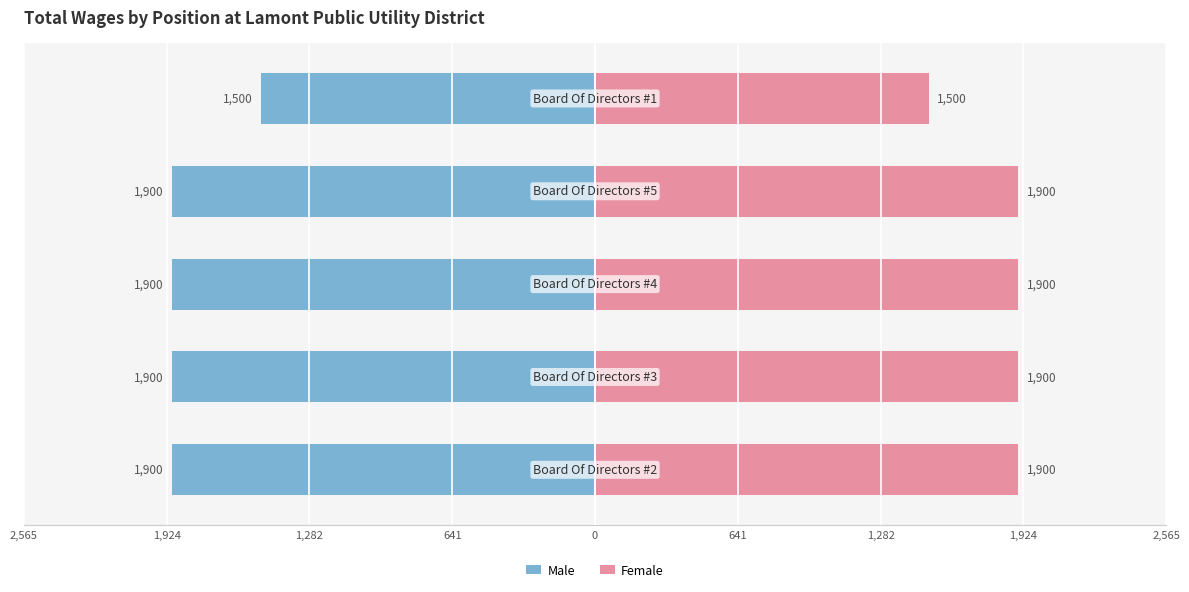

How many bars are there in each group?

2